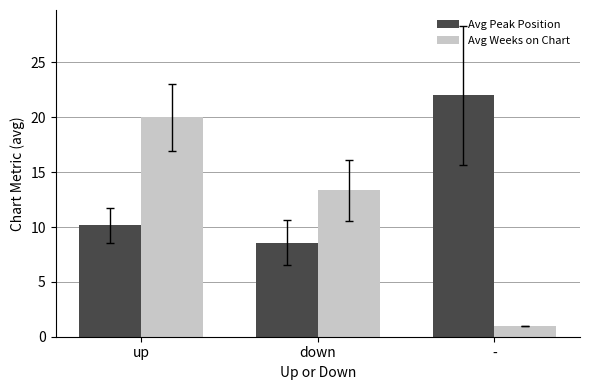

What is the sum of the Avg Weeks on Chart values at up and -?

21.0